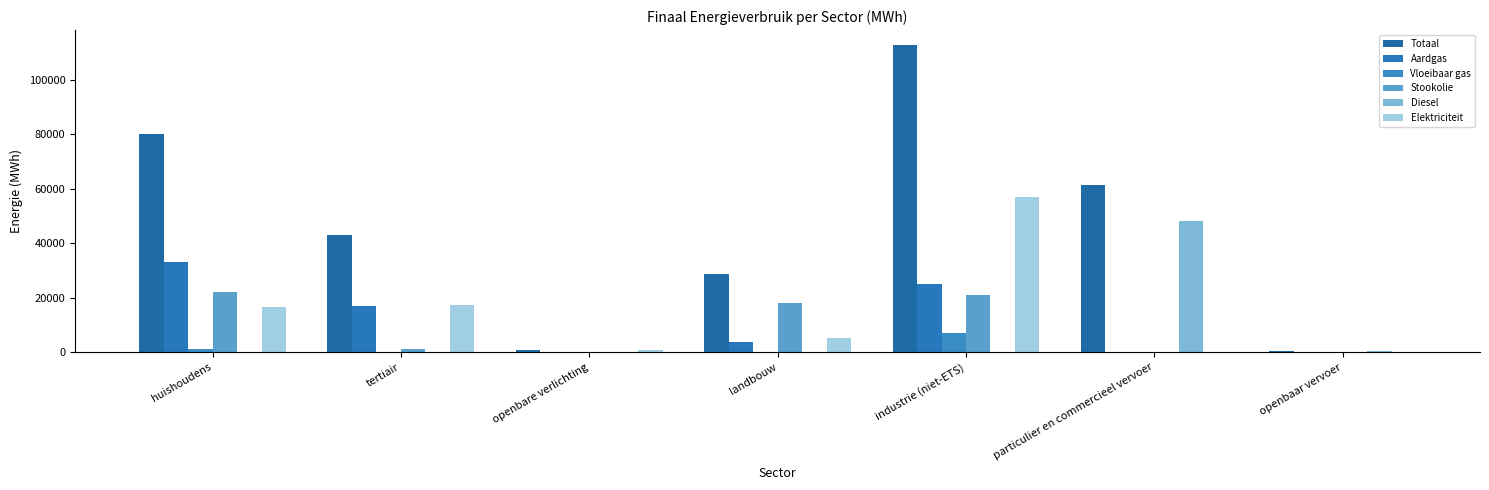

Which series has the largest range (max minus min)?

Totaal